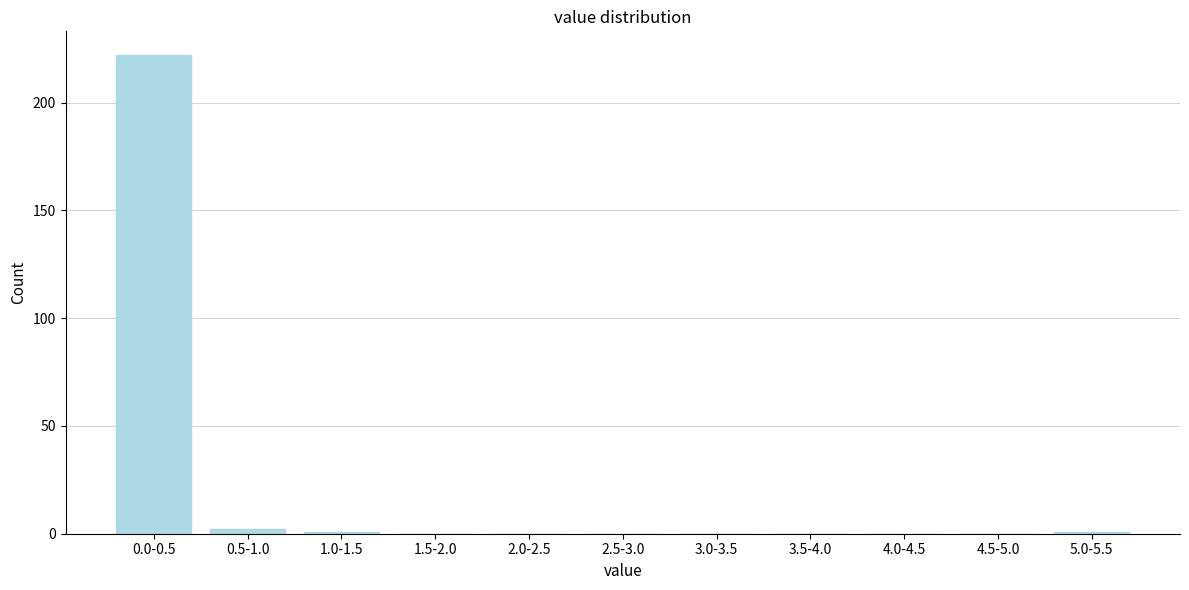

Reading right to left, transcribe all the data shown in this chart.

5.0-5.5=1	4.5-5.0=0	4.0-4.5=0	3.5-4.0=0	3.0-3.5=0	2.5-3.0=0	2.0-2.5=0	1.5-2.0=0	1.0-1.5=1	0.5-1.0=2	0.0-0.5=222